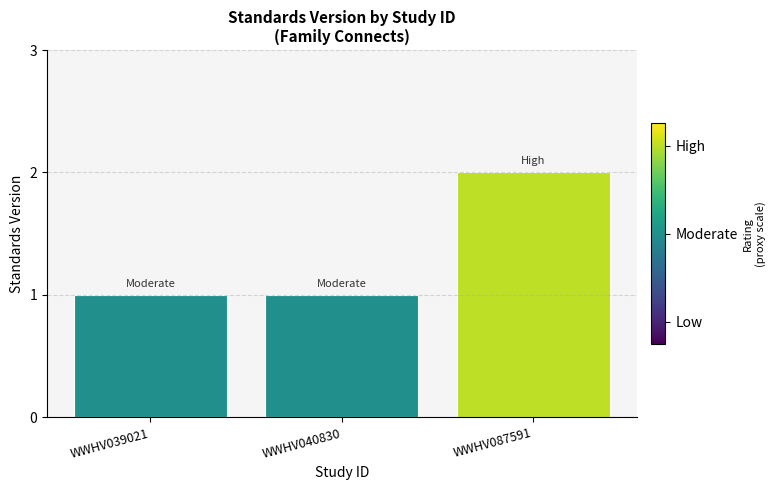

Reading left to right, transcribe all the data shown in this chart.

1	1	2